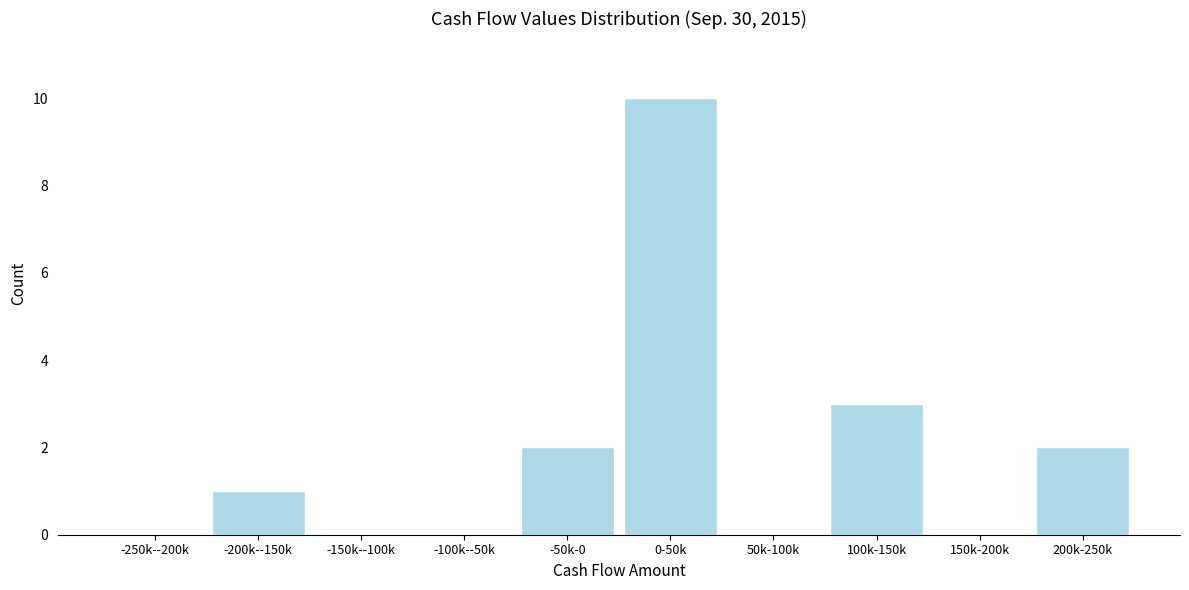

Reading left to right, list all the values displayed in this chart.

-250k--200k=0	-200k--150k=1	-150k--100k=0	-100k--50k=0	-50k-0=2	0-50k=10	50k-100k=0	100k-150k=3	150k-200k=0	200k-250k=2